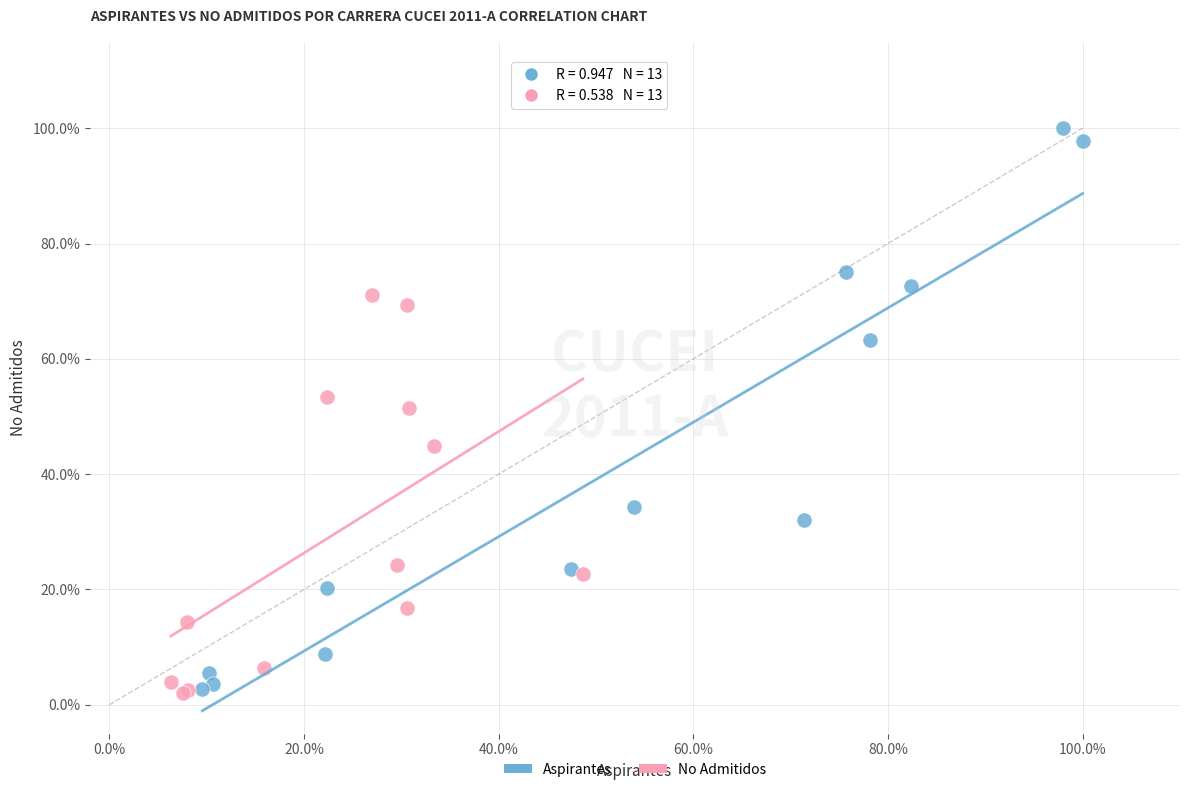

Which series has the widest spread of Y values?

Aspirantes